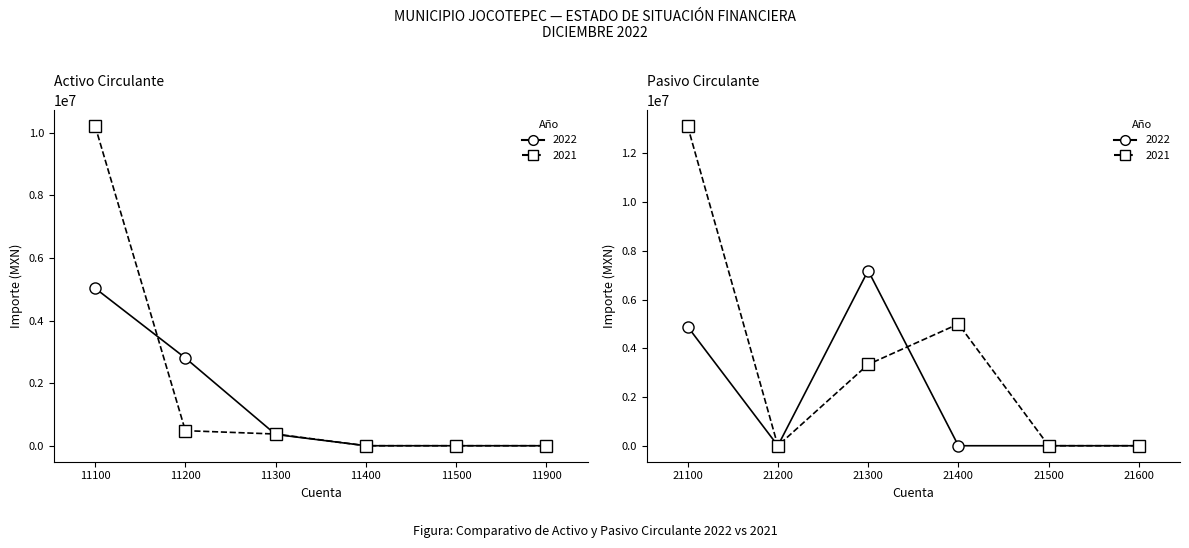

Does the chart have visible grid lines?

No